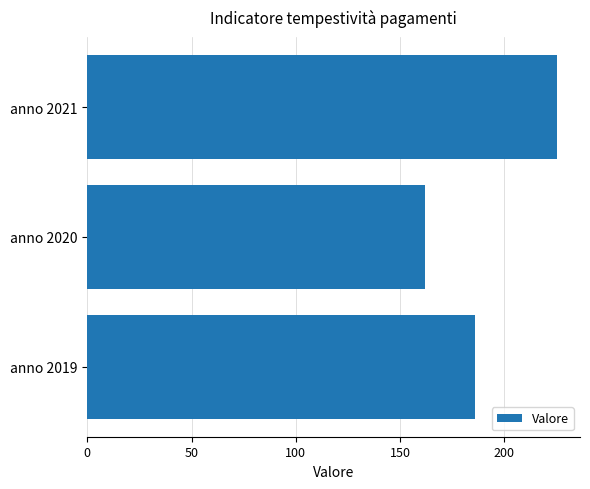

What is the difference between the maximum and second lowest values?

39